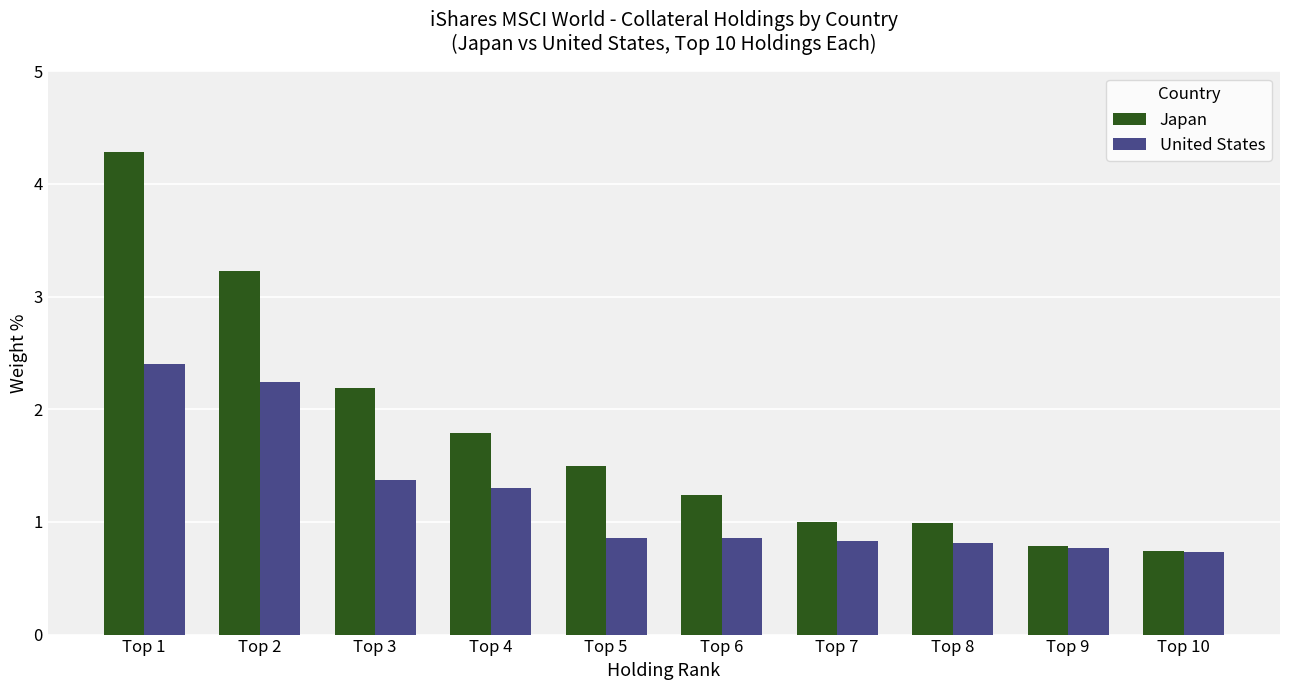

Between Top 2 and Top 10, which series saw the biggest shift?

Japan